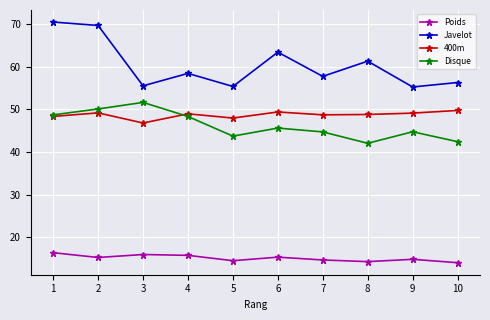

Between 2 and 6, which series saw the biggest shift?

Javelot